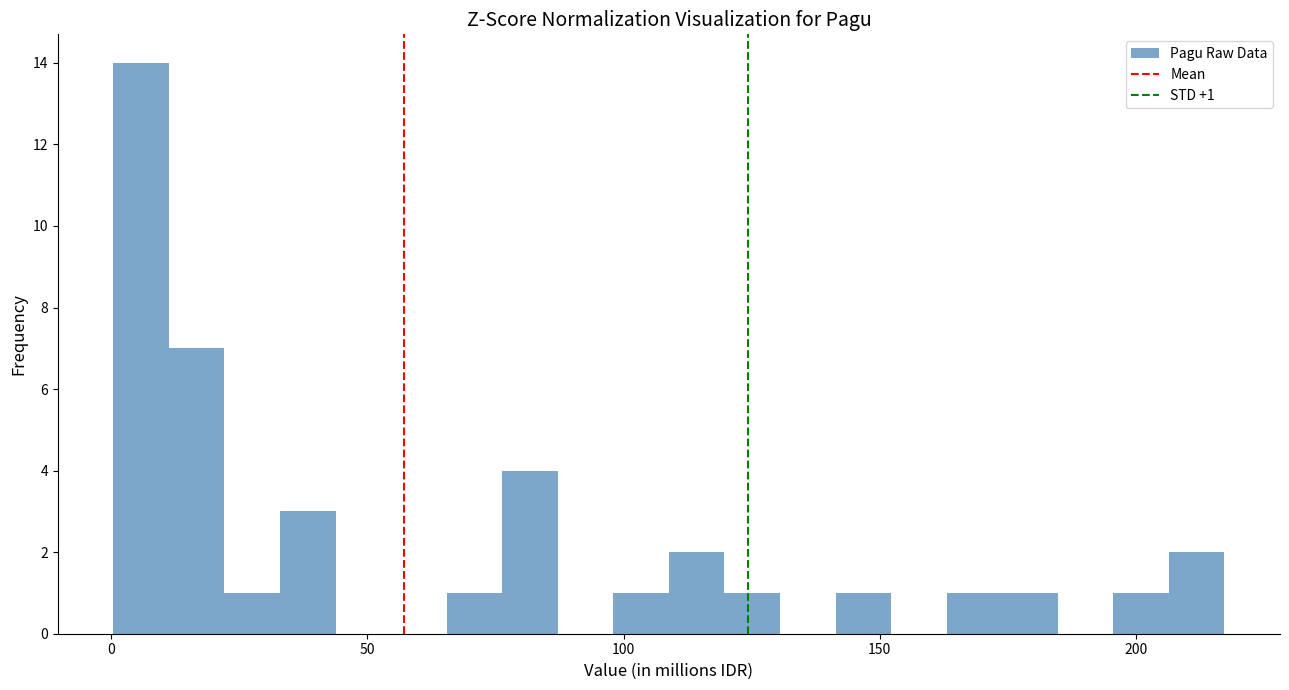

Read against the x-axis, roughly where is the centre of the tallest bar?

5